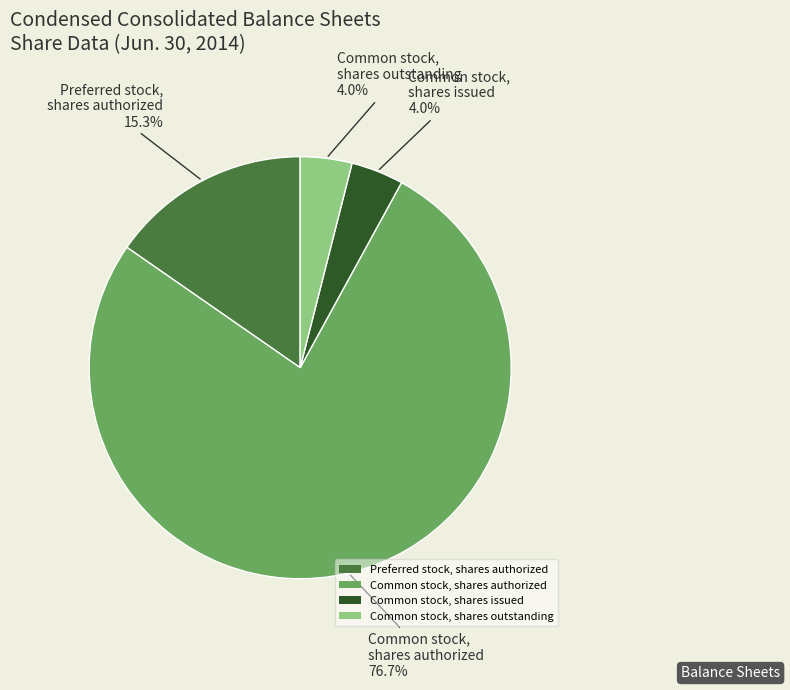

What is the ratio of the value at Common stock, shares issued to the value at Common stock, shares outstanding?

1.0